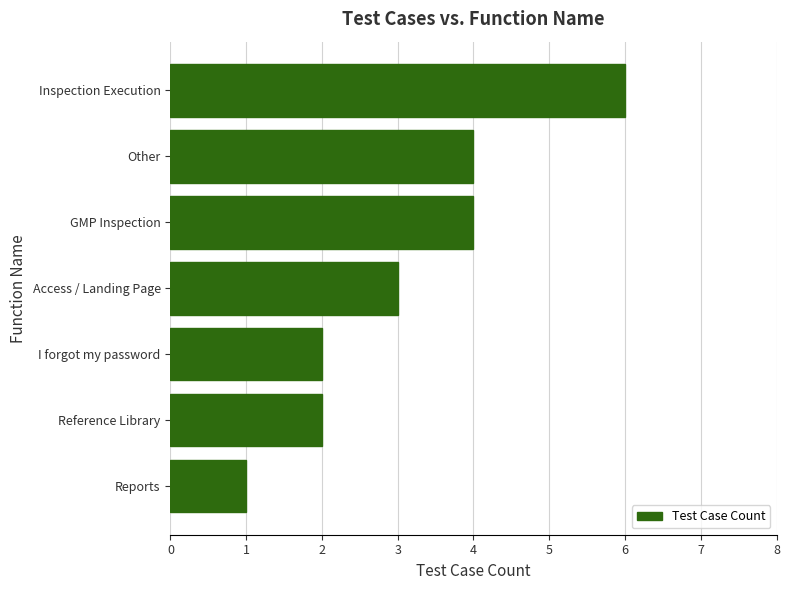

What is the average value?

3